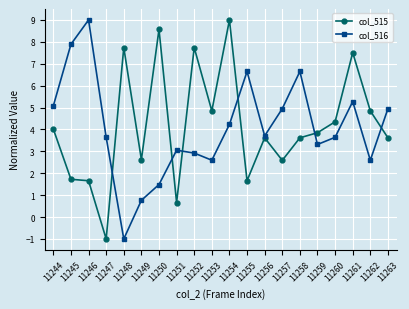

Is the value of col_516 at 11257 greater than the value of col_515 at 11255?

Yes